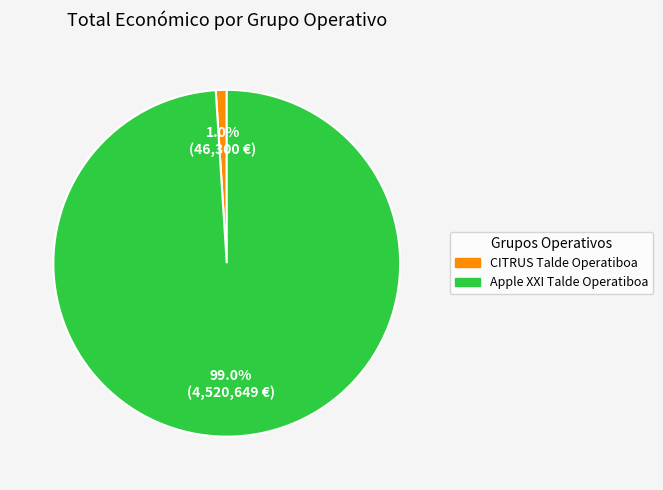

What percentage is the CITRUS Talde Operatiboa slice, to the nearest percent?

1%